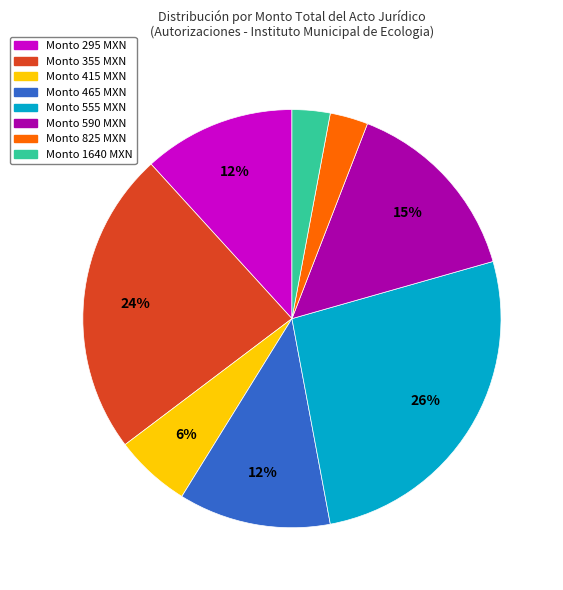

To the nearest percent, what is the average slice percentage?

12%